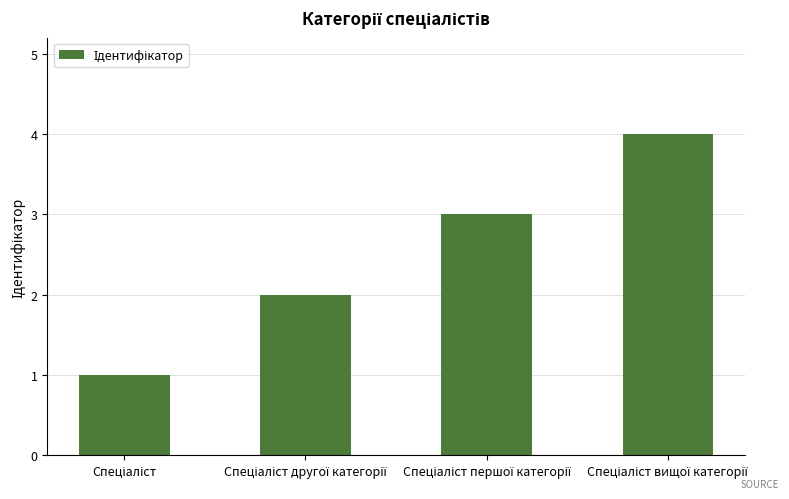

What is the greatest value displayed?

4